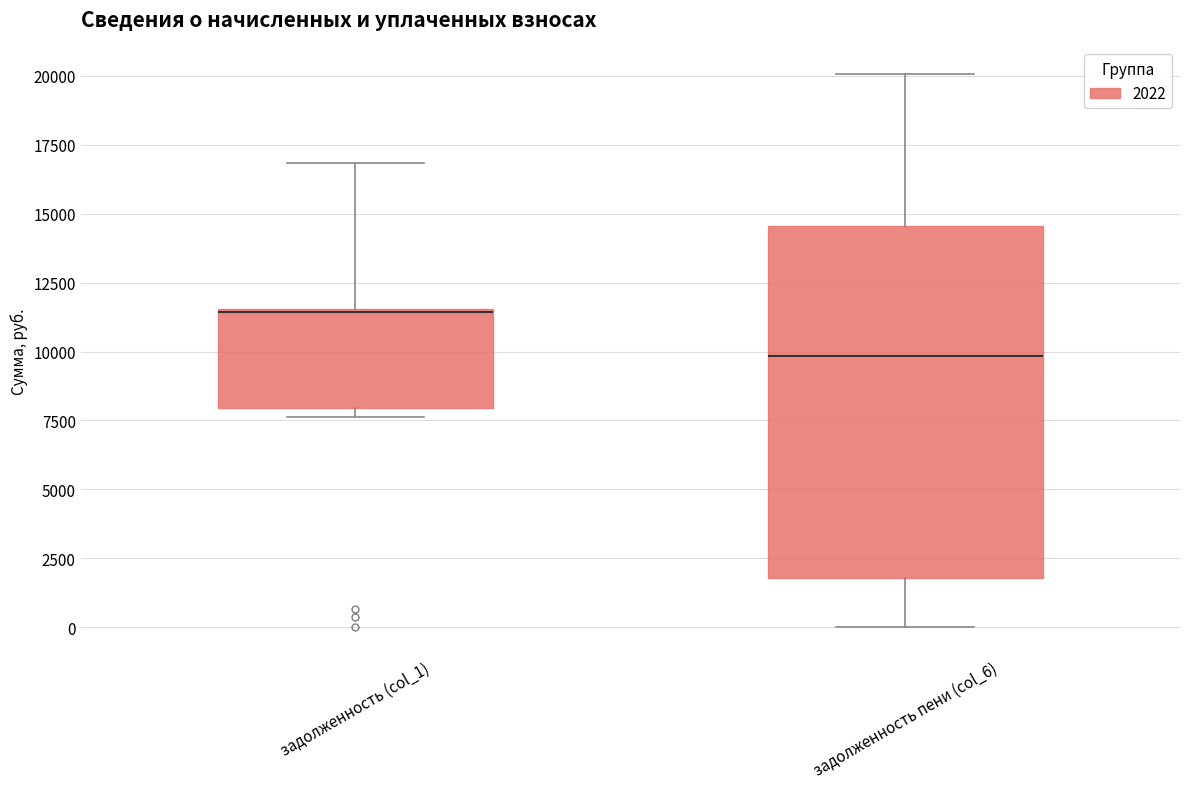

Reading left to right, read every box against the y-axis: the position of its median line, the range the box covers, and the ends of its whiskers. The values are not printed on the chart, so give them approximately, as read against the axis.

задолженность (col_1): median 11500, box 8000 to 11500, whiskers 7500 to 17000
задолженность пени (col_6): median 10000, box 2000 to 14500, whiskers 0 to 20000